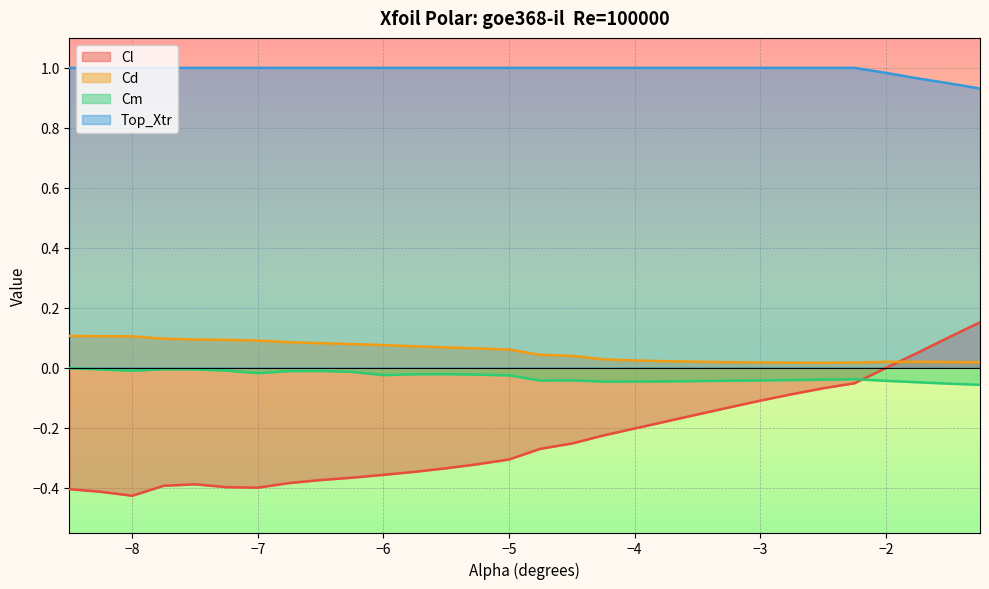

Read the Top_Xtr value at -2.5.

1.0